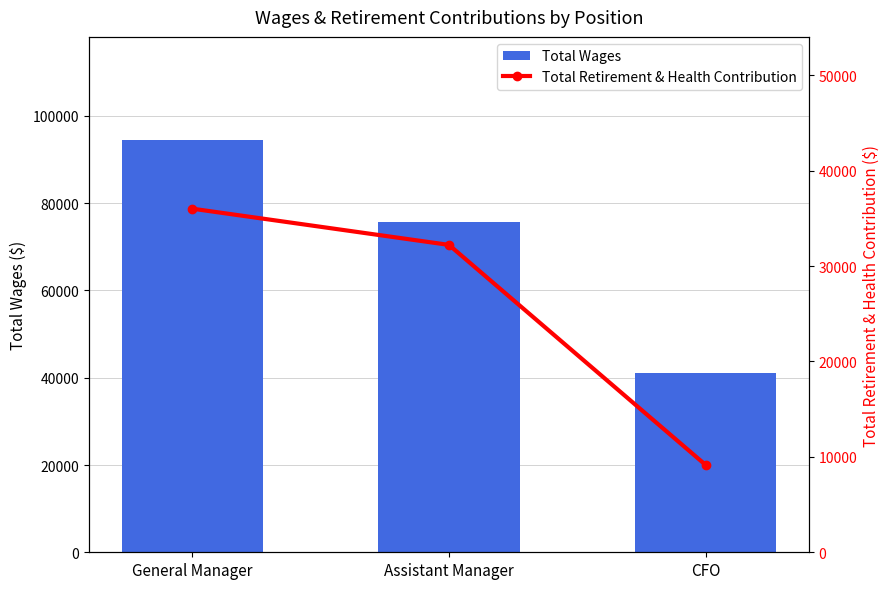

Is it true that Total Wages equals 118945 at Assistant Manager?

False